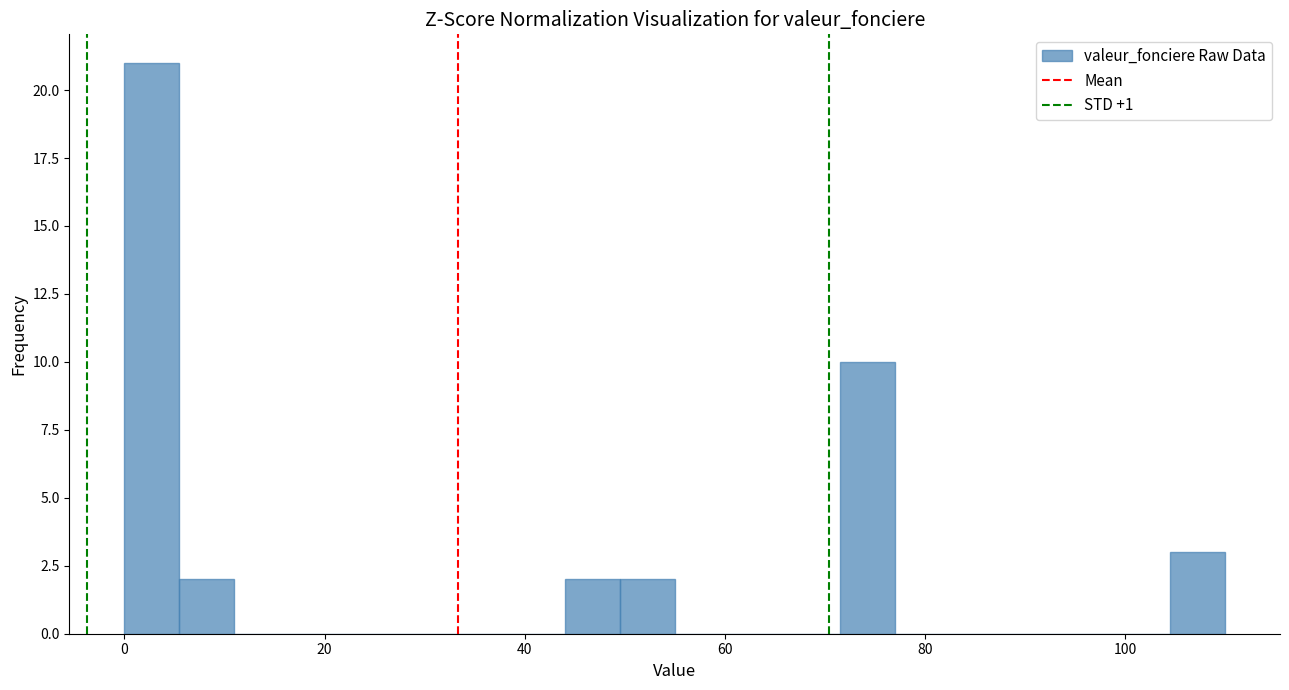

Around what value on the x-axis is the tallest bar? Give the approximate position of its centre, as read against the axis.

2